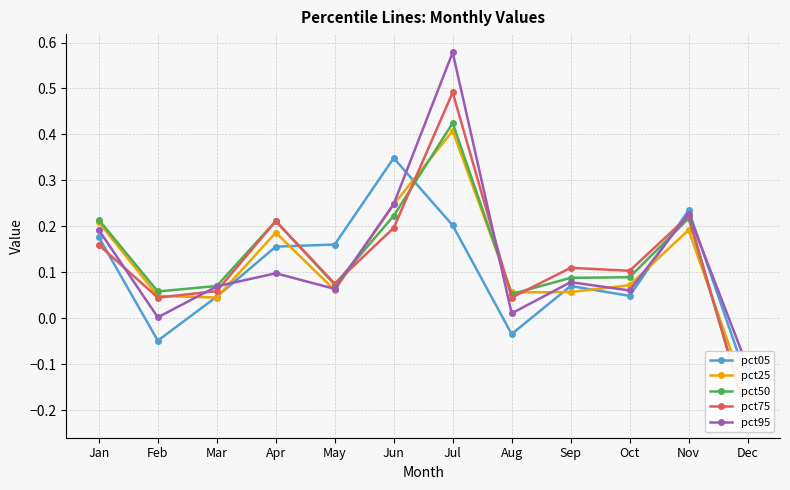

At Aug, list the series in order from largest to smallest.

pct25, pct50, pct75, pct95, pct05